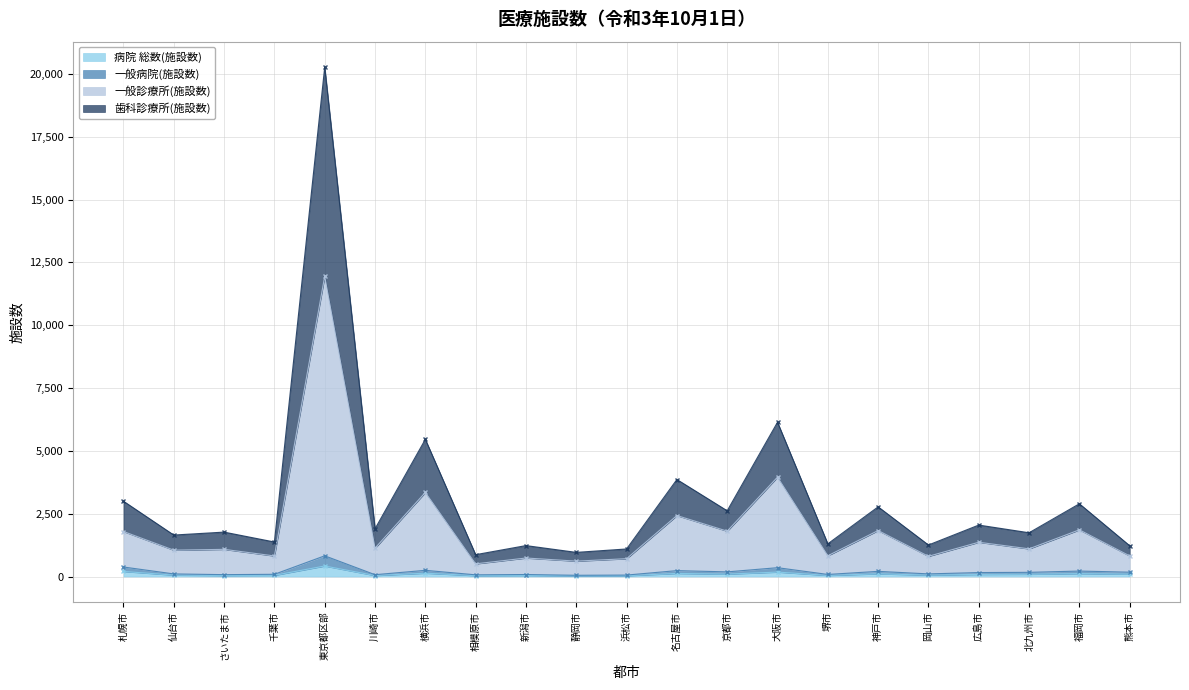

True or false: 歯科診療所(施設数) has a value of 2047 at 広島市.

True